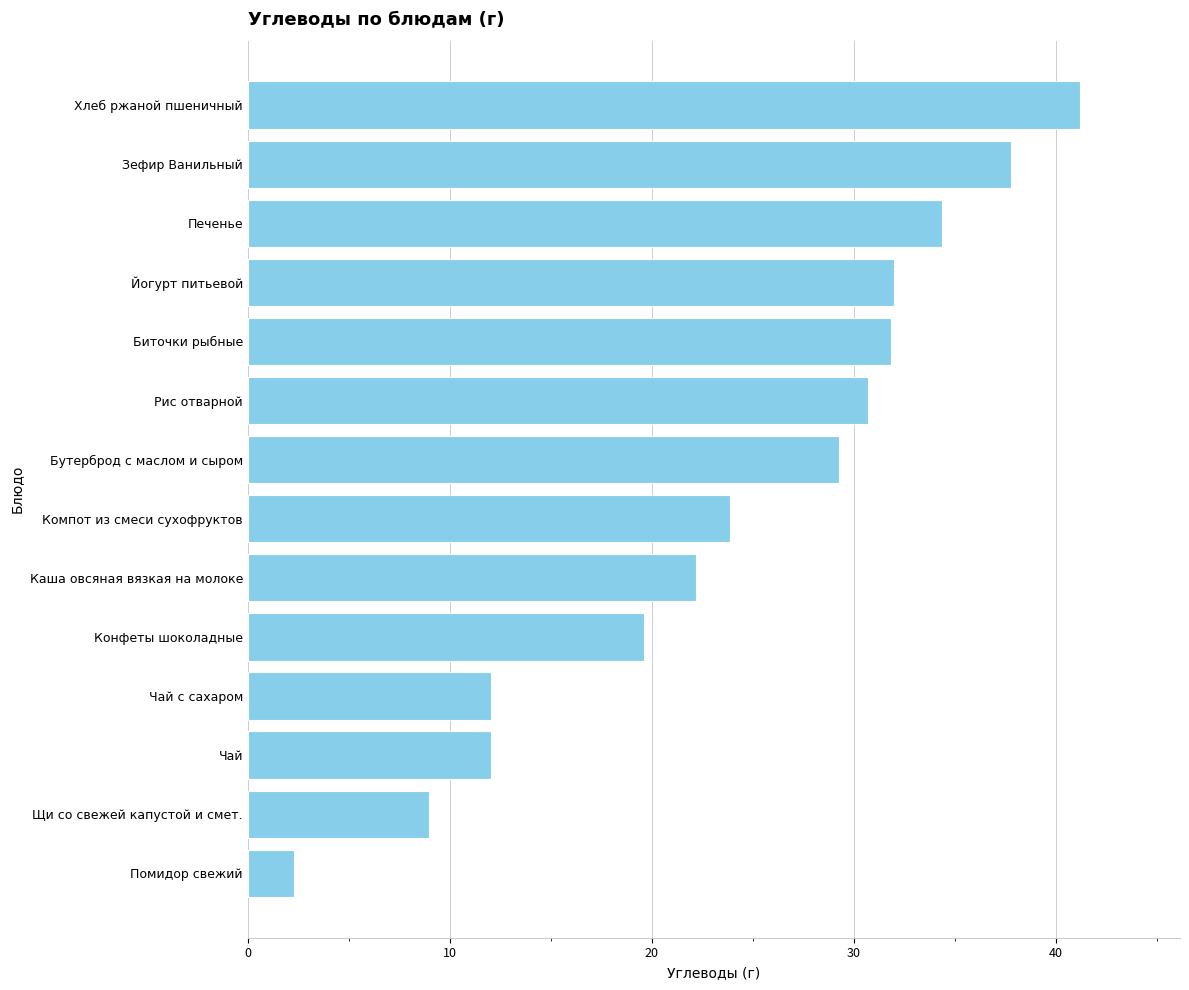

Which label corresponds to the smallest value in the chart?

Помидор свежий